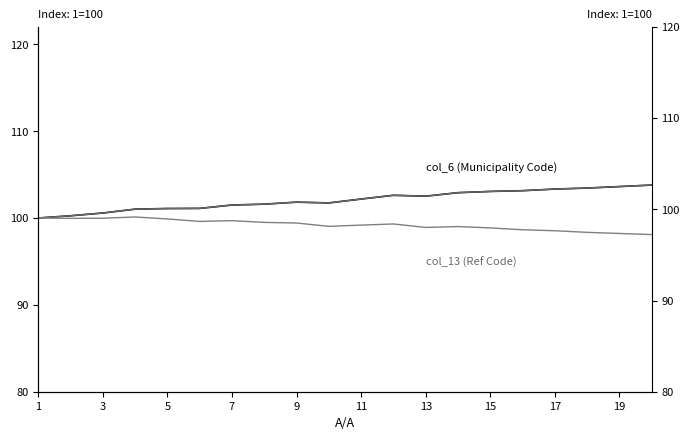

Does the chart display data point markers on the line(s)?

No